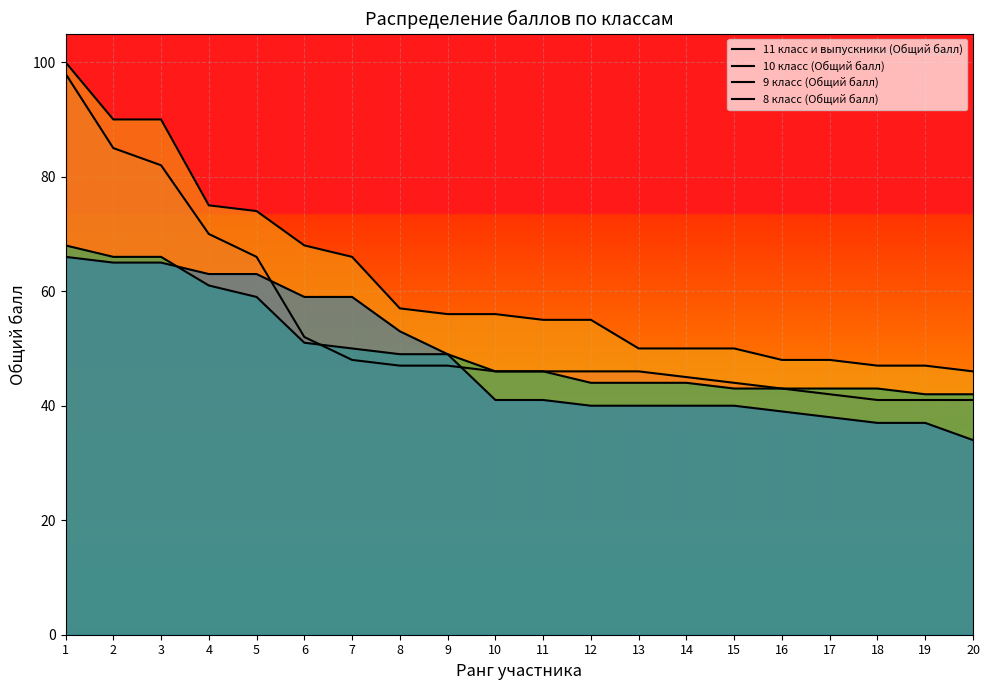

Between 6 and 15, which series saw the biggest shift?

8 класс (Общий балл)